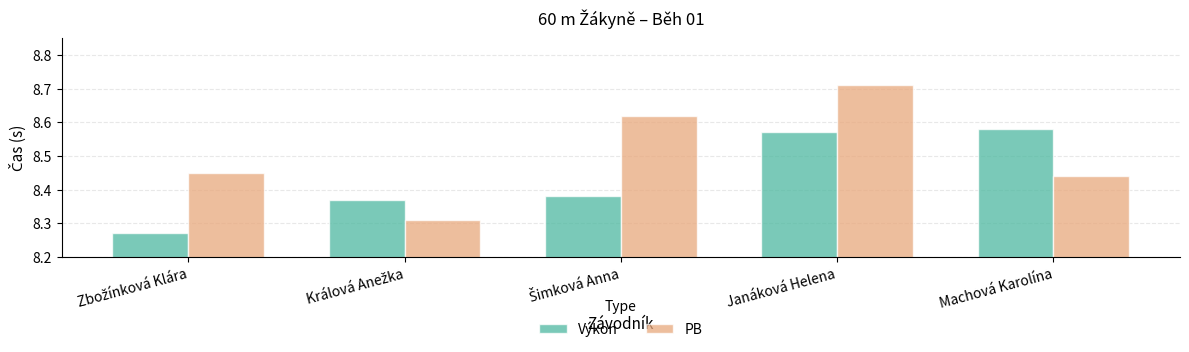

Does the chart contain any negative values?

No